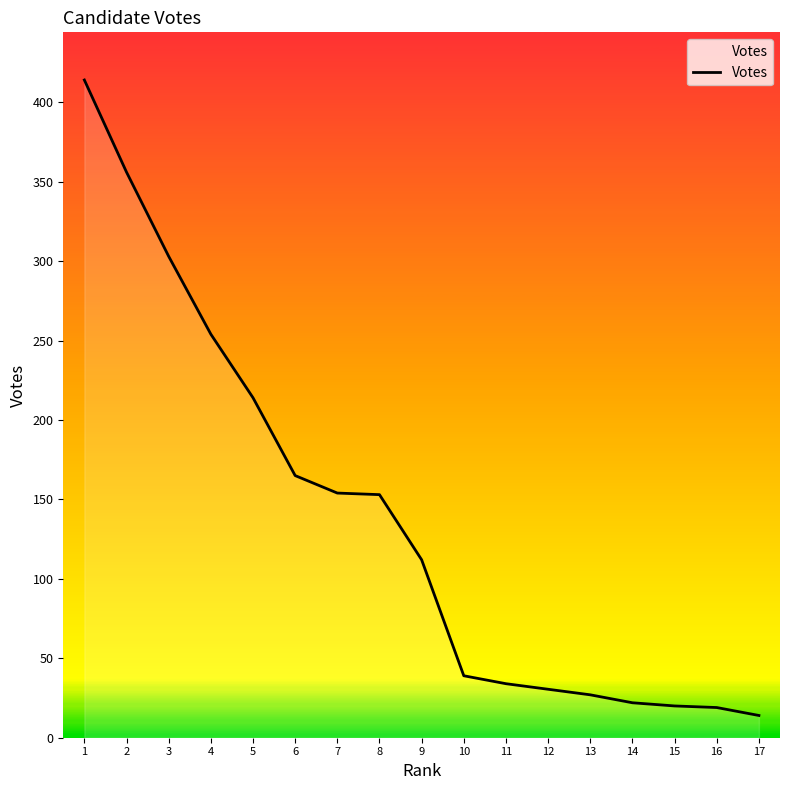

Does the chart have visible grid lines?

No